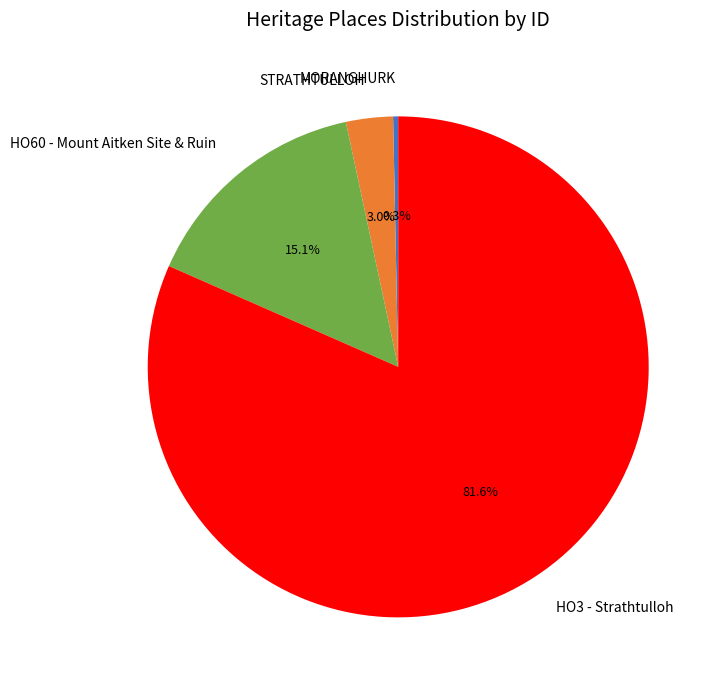

What is the largest slice in the pie chart?

HO3 - Strathtulloh